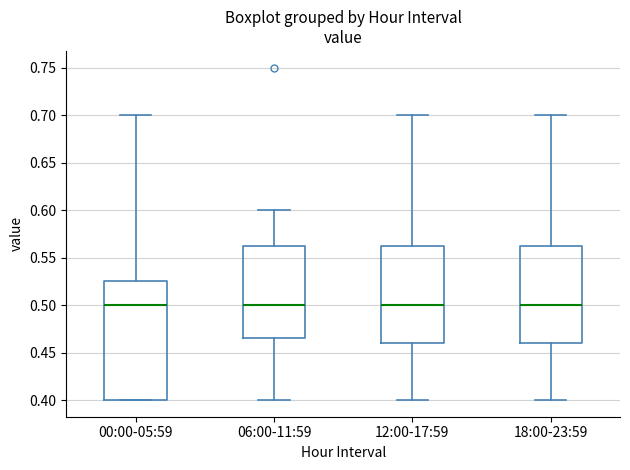

Reading left to right, read every box against the y-axis: the position of its median line, the range the box covers, and the ends of its whiskers. The values are not printed on the chart, so give them approximately, as read against the axis.

00:00-05:59: median 0.500, box 0.400 to 0.525, whiskers 0.400 to 0.700
06:00-11:59: median 0.500, box 0.465 to 0.565, whiskers 0.400 to 0.600
12:00-17:59: median 0.500, box 0.460 to 0.565, whiskers 0.400 to 0.700
18:00-23:59: median 0.500, box 0.460 to 0.565, whiskers 0.400 to 0.700